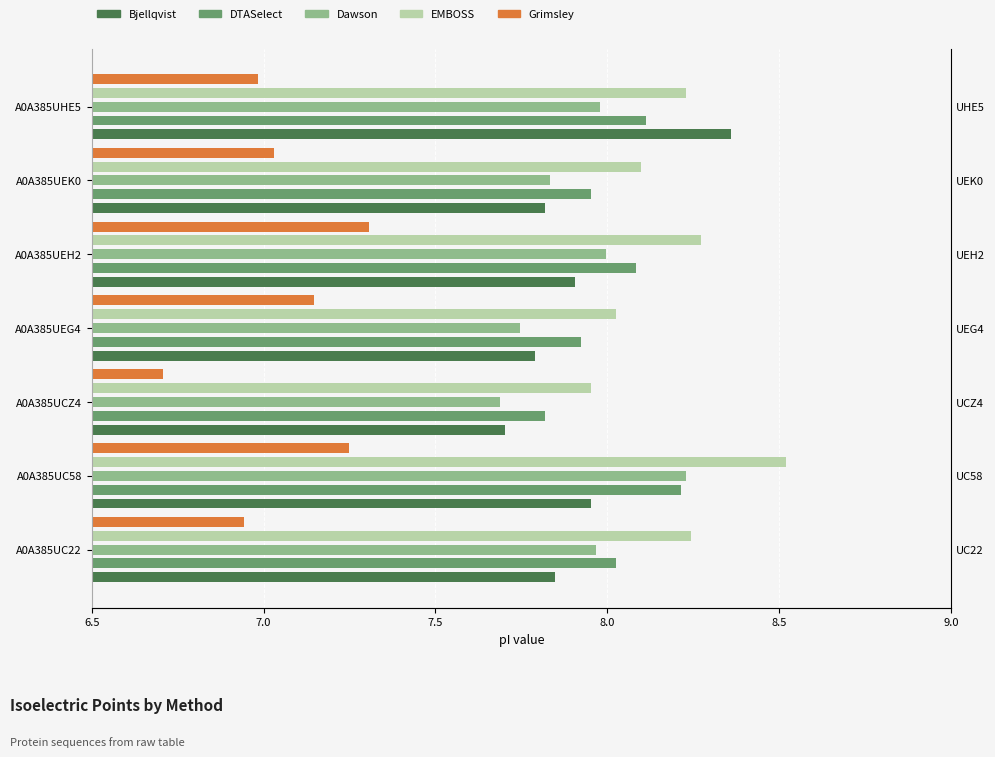

What is the difference between the second highest and minimum values in the EMBOSS series?

0.3